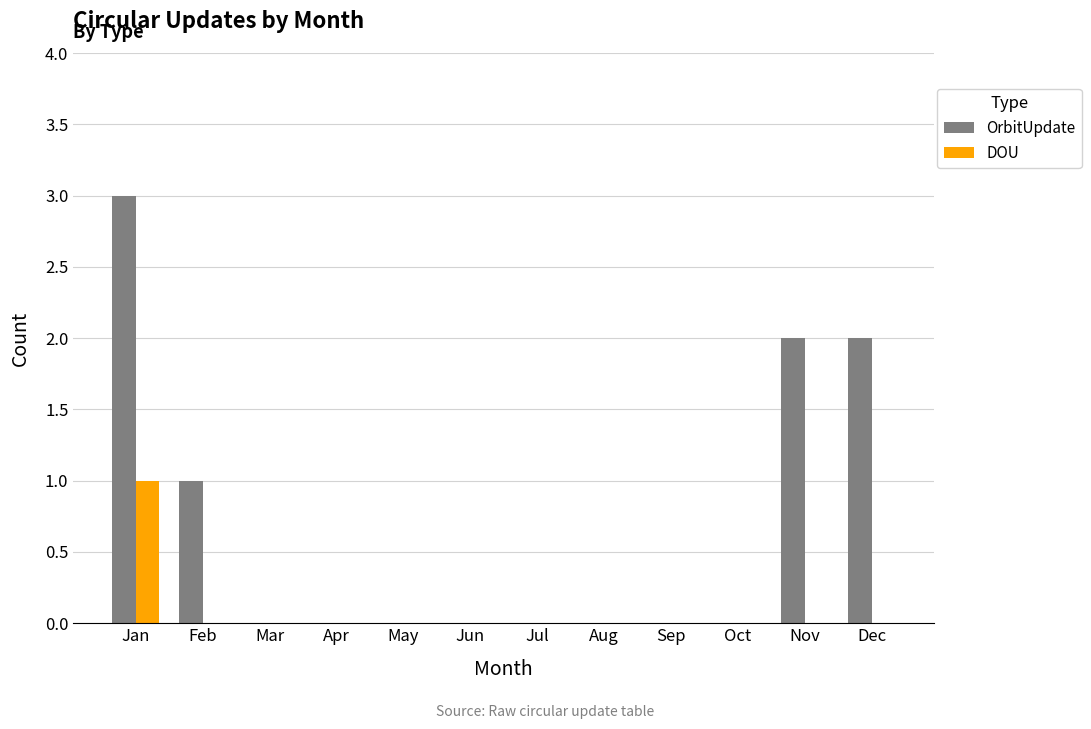

At which category is the sum across all series the highest?

Jan